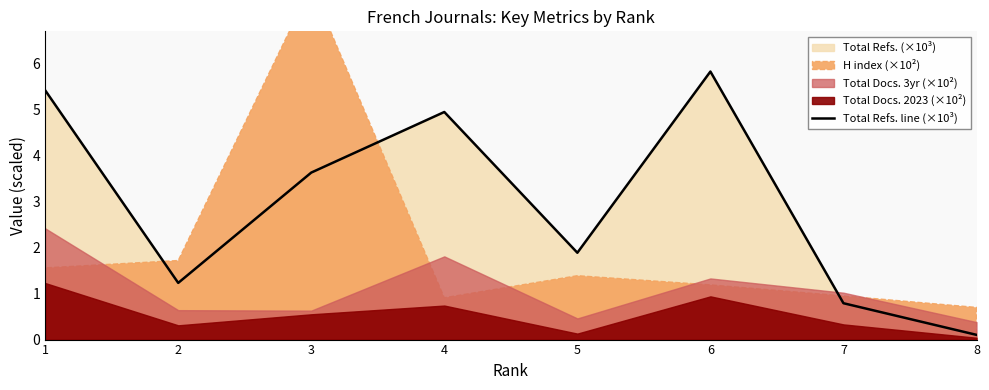

What is the sum of the values at 2 and 4?

6.2